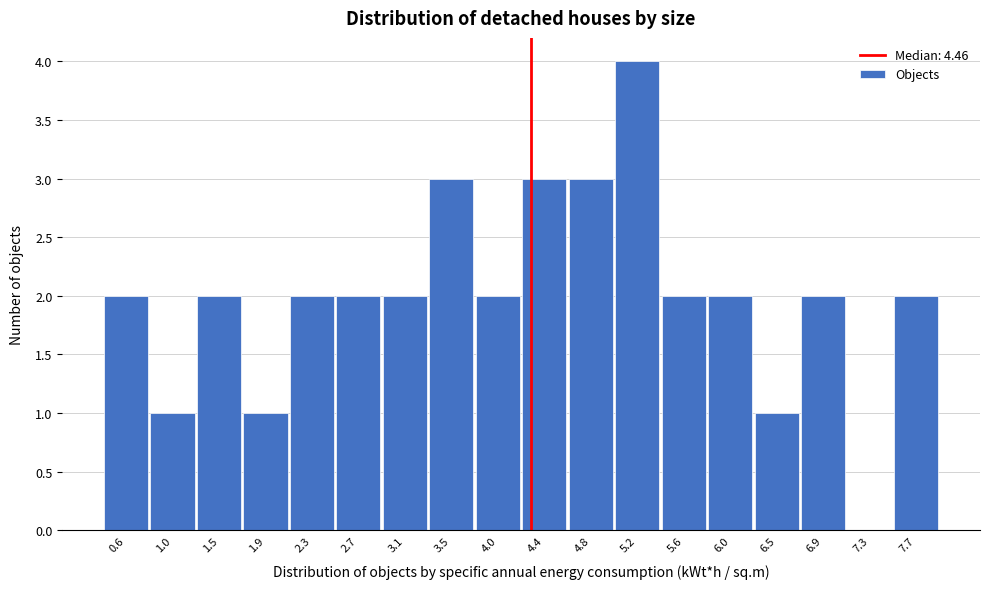

Reading left to right, what are all the values shown in this chart?

0.6=2	1.0=1	1.5=2	1.9=1	2.3=2	2.7=2	3.1=2	3.5=3	4.0=2	4.4=3	4.8=3	5.2=4	5.6=2	6.0=2	6.5=1	6.9=2	7.3=0	7.7=2